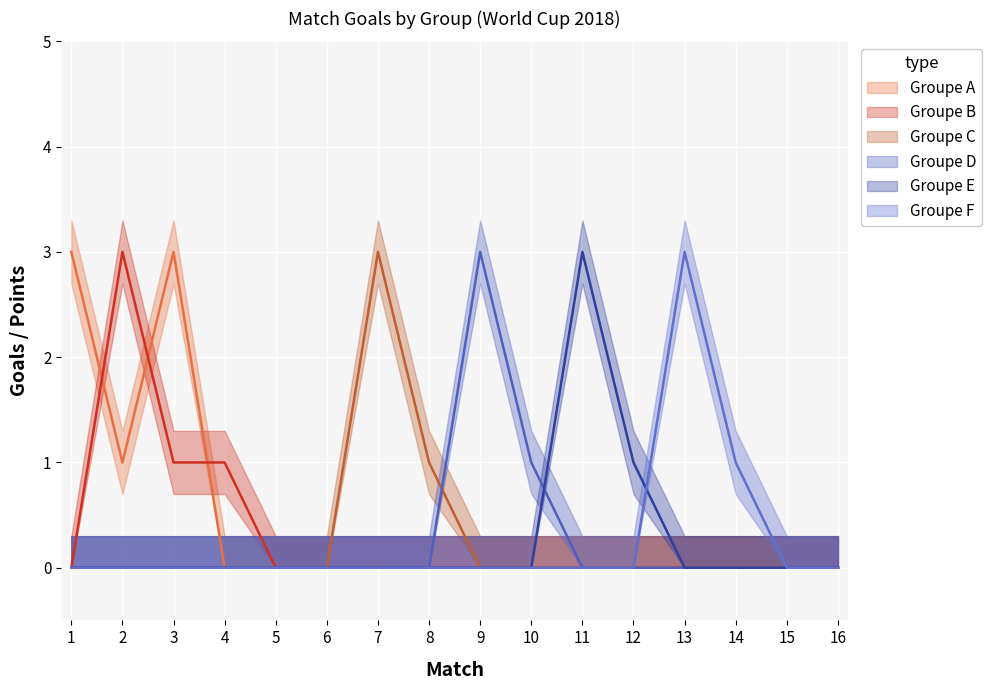

Count the Groupe C values in the range 0 to 1.

15